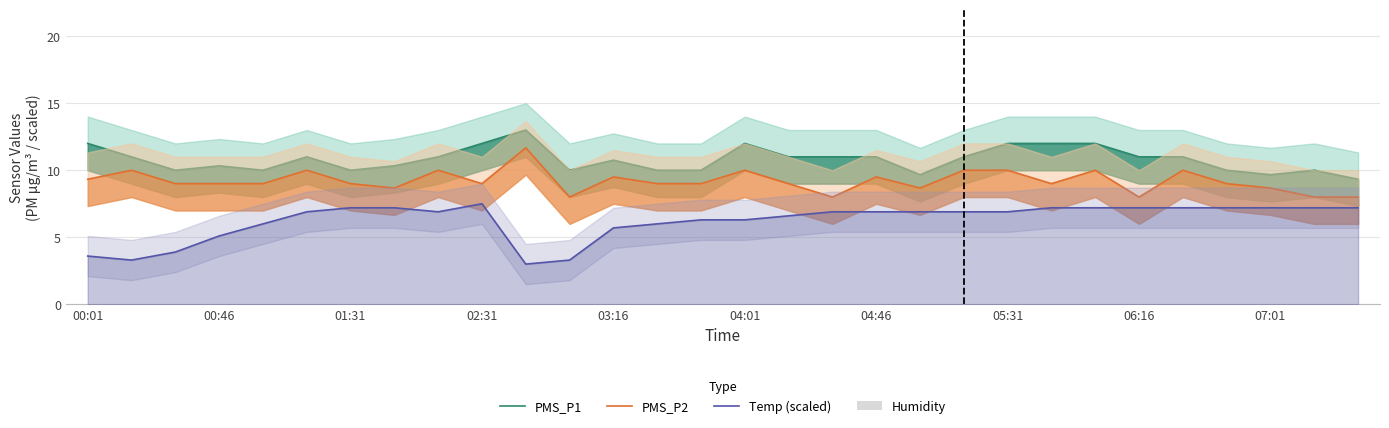

The value of Temp (scaled) at 01:31 is 7.2. True or false?

True